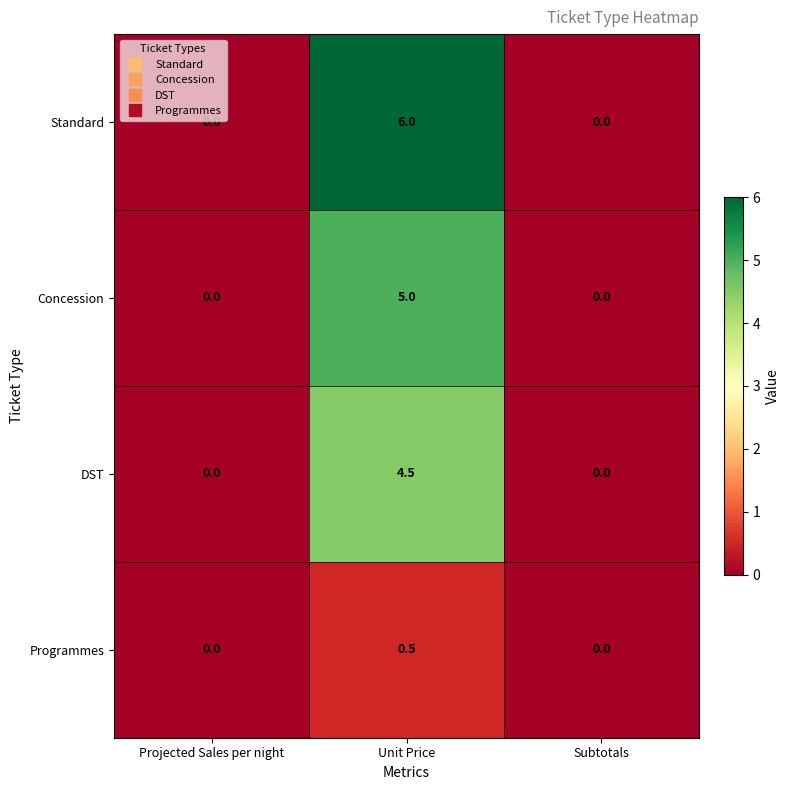

What is the spread (max minus min) of values at Unit Price?

5.5